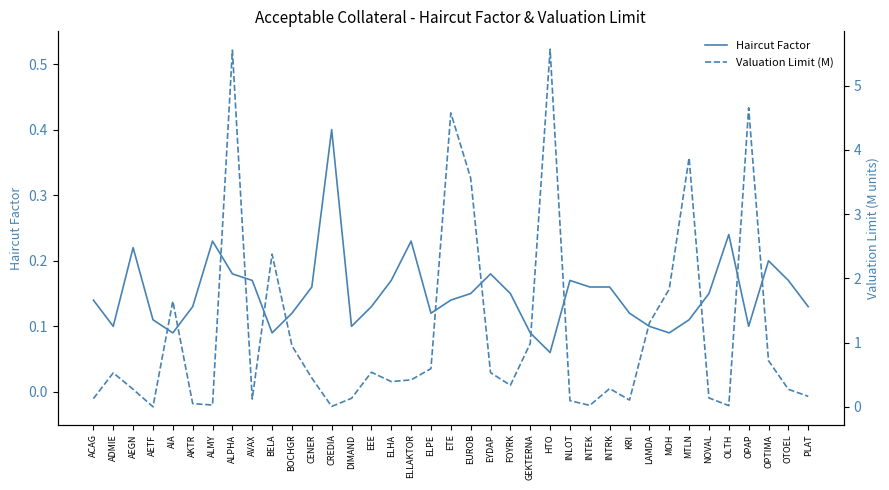

After their last crossing, which series has the higher values: Valuation Limit (M) or Haircut Factor?

Valuation Limit (M)